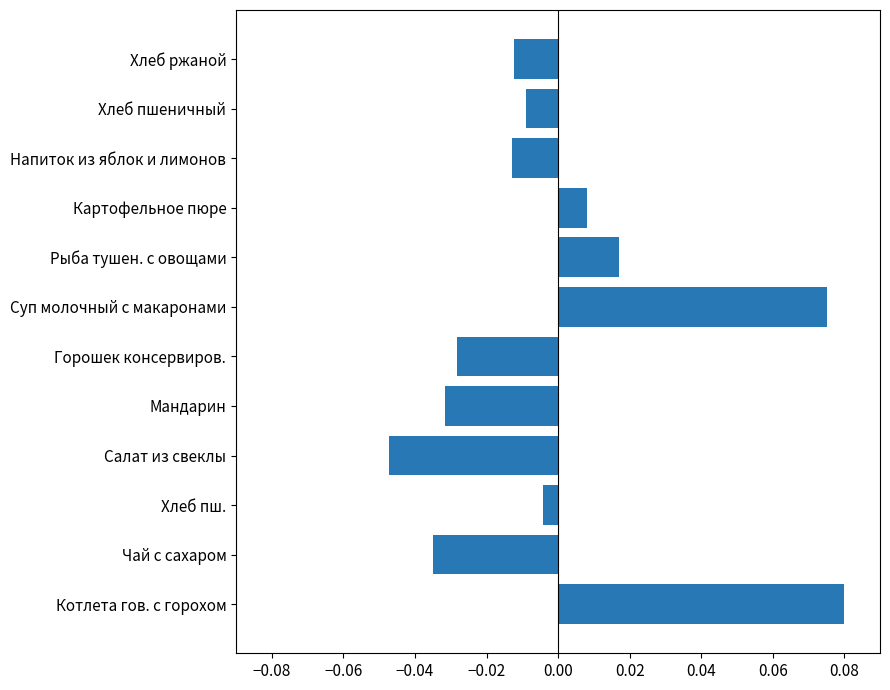

At which label is the value closest to 0?

Хлеб пш.